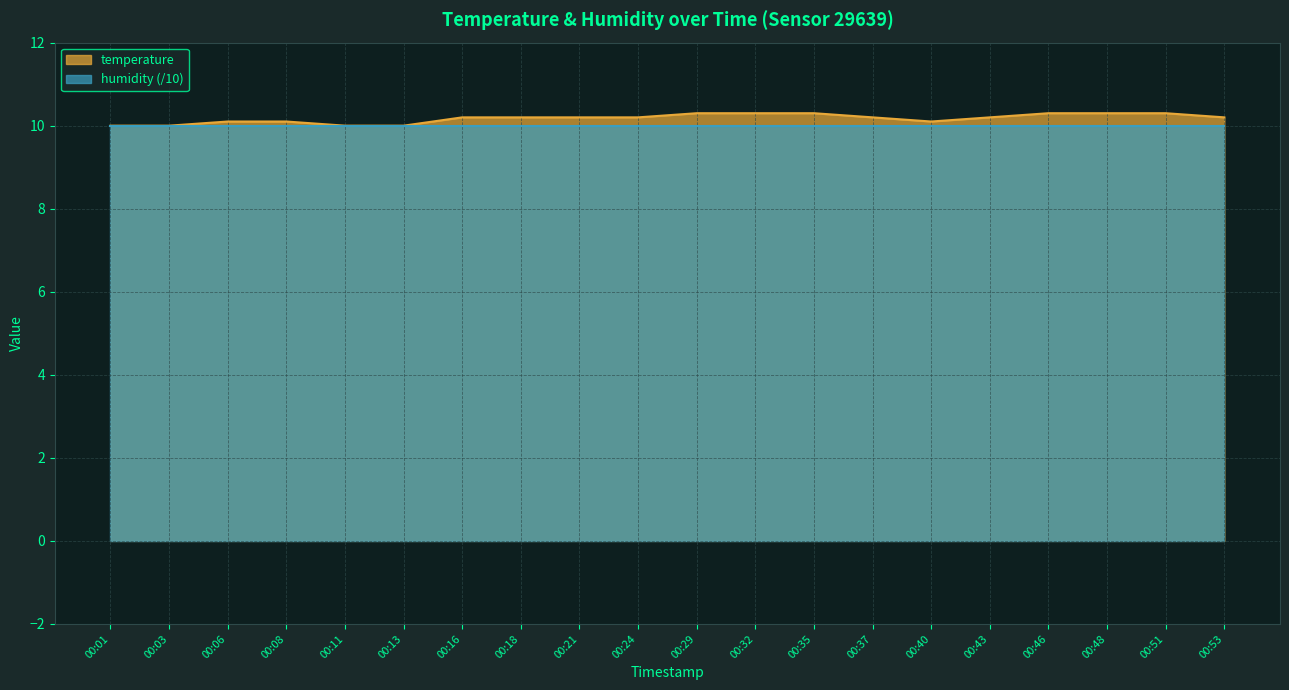

At which category does the chart reach its peak across all series?

00:29